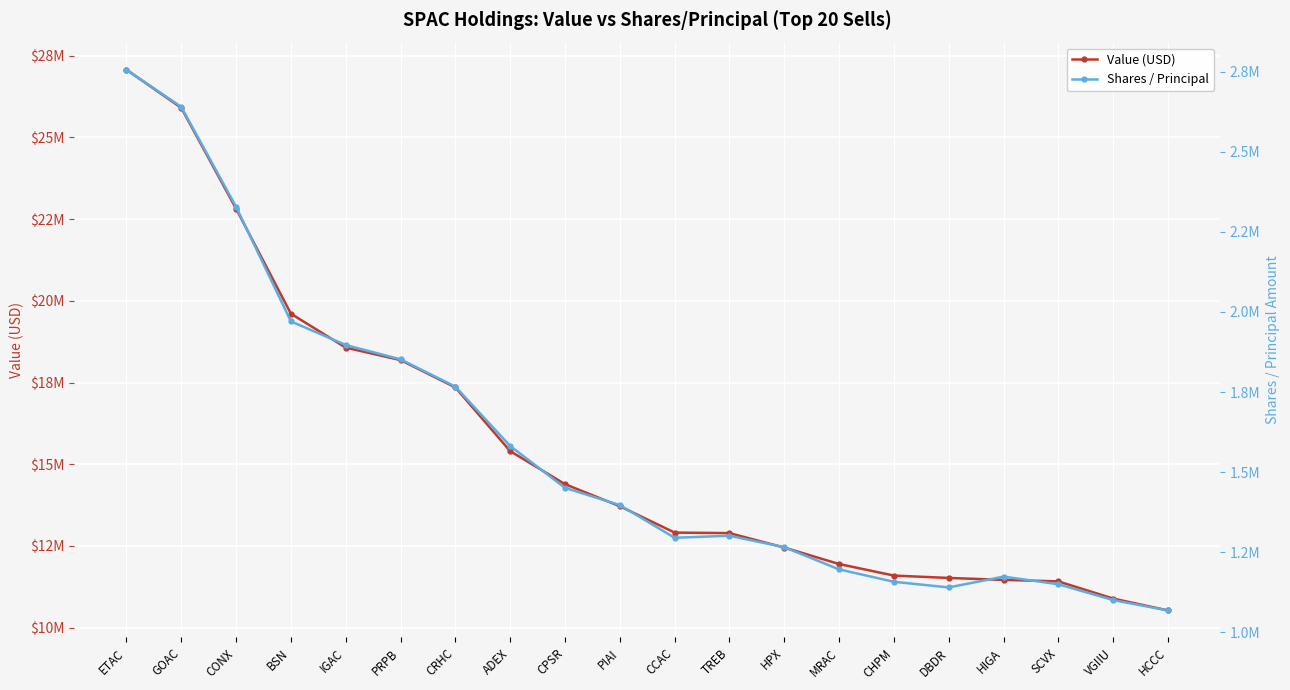

What is the label of the 16th point from the left?

DBDR